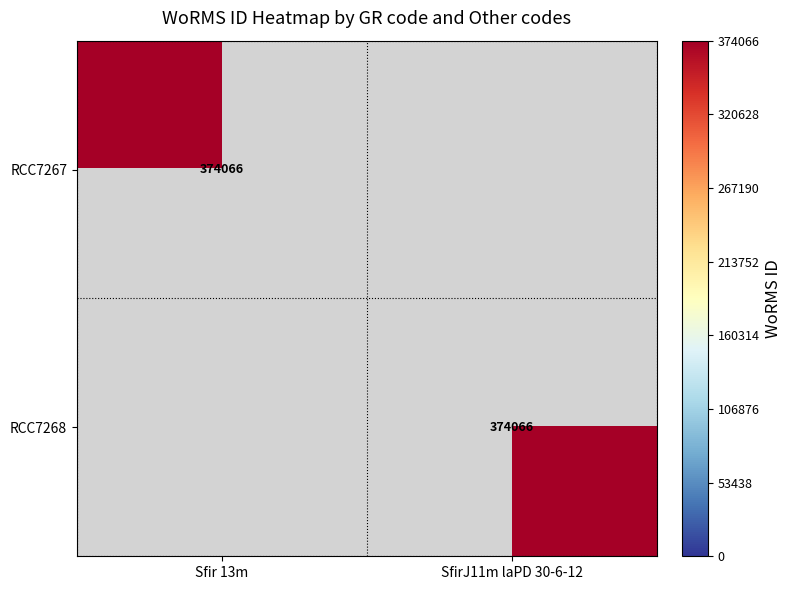

The RCC7267 series shows 374066 at Sfir 13m. True or false?

True